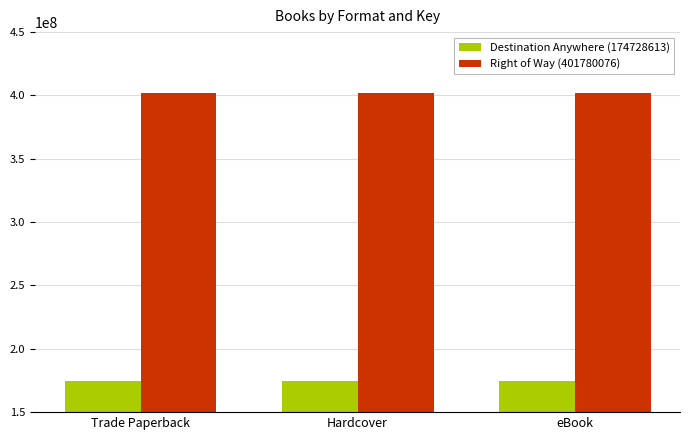

What is the smallest value displayed?

174728613